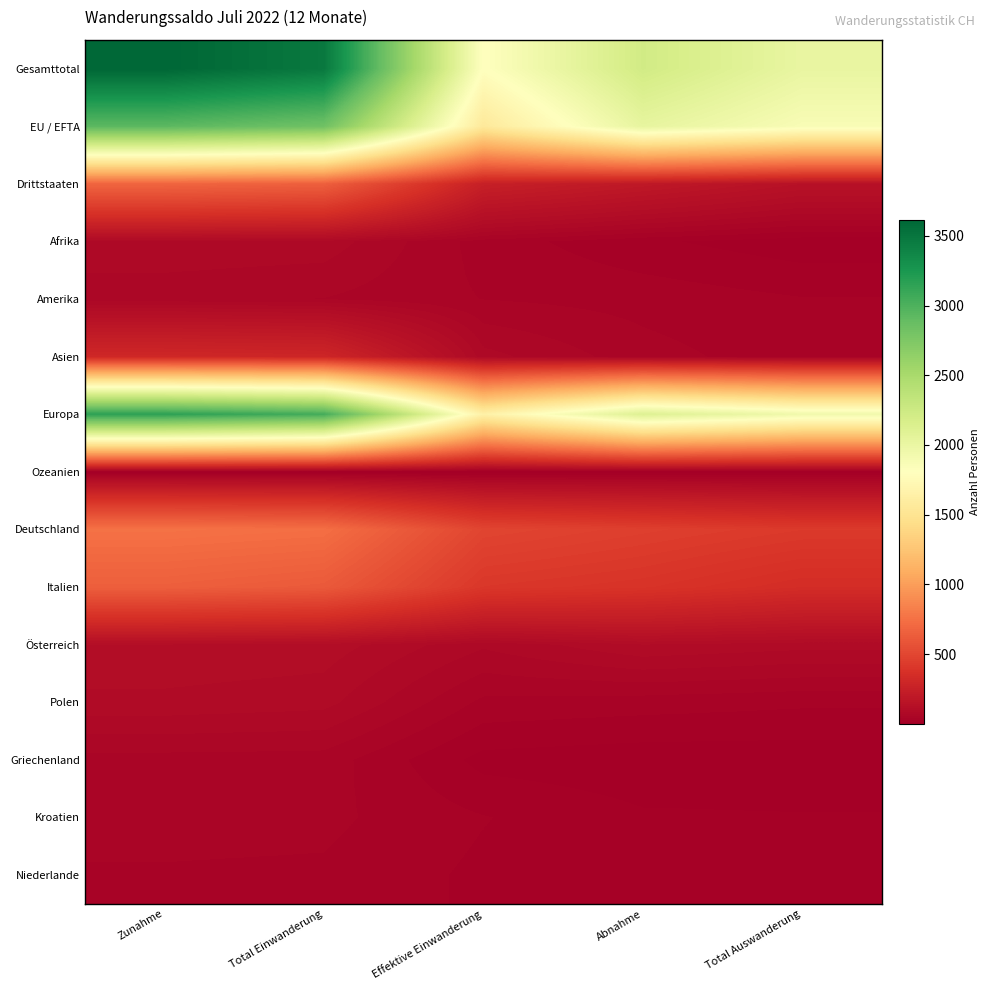

Count the number of categories in the chart.

5